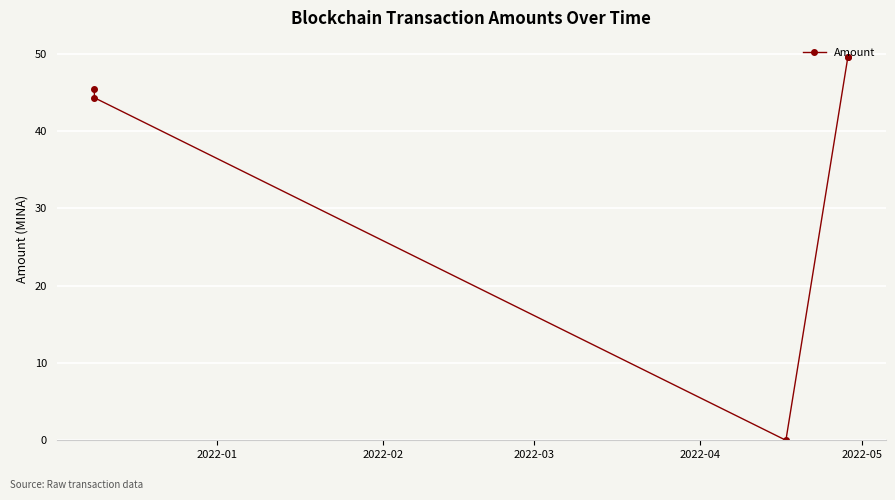

How many data points are less than 45?

2